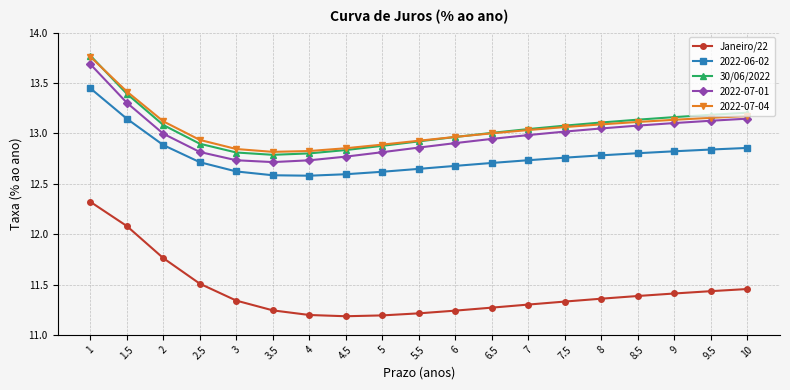

How many series are shown in this chart?

5